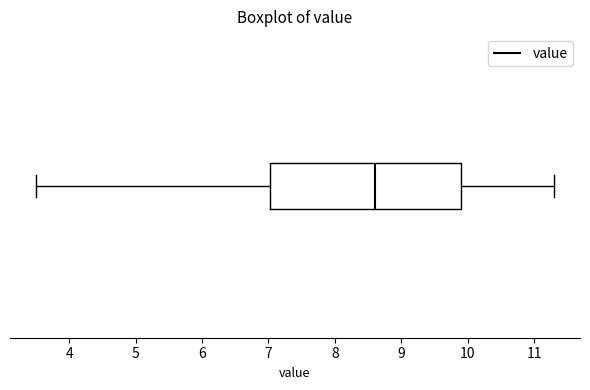

Read this box plot against the x-axis: the position of the median line, the range covered by the box, and the ends of both whiskers. The values are not printed on the chart, so give them approximately, as read against the axis.

median 8.6, box 7.0 to 9.9, whiskers 3.5 to 11.3